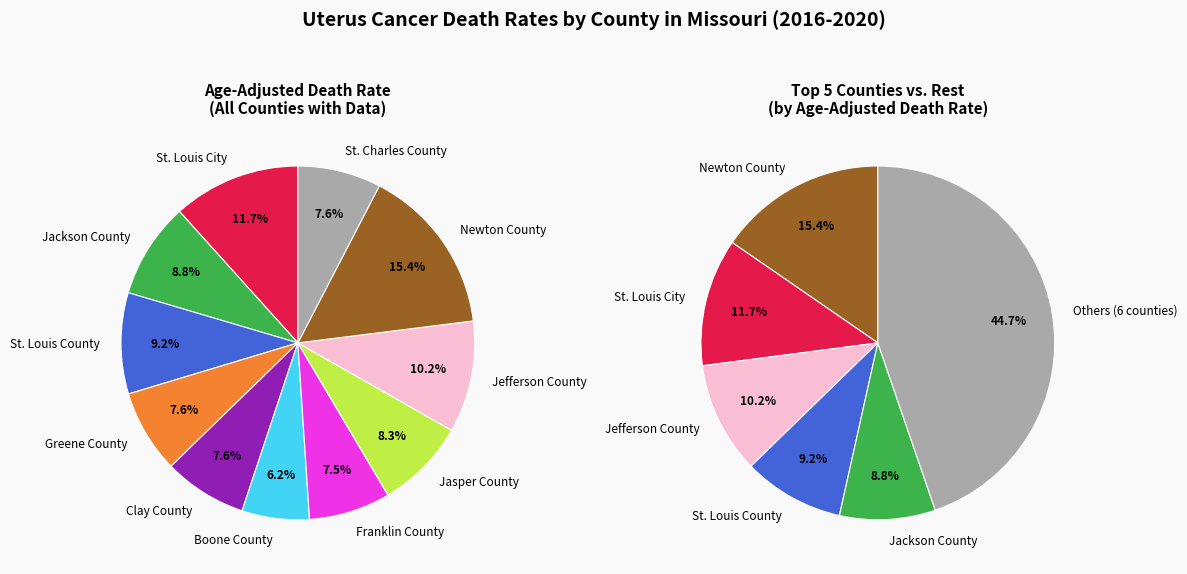

Is there any slice that represents more than half of the pie?

No